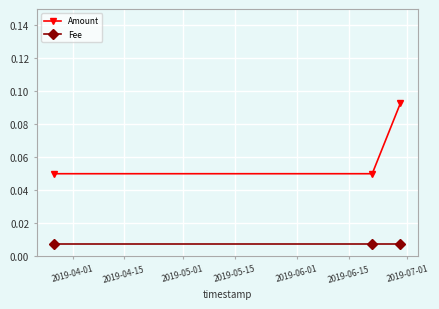

Which series has the widest spread of values?

Amount